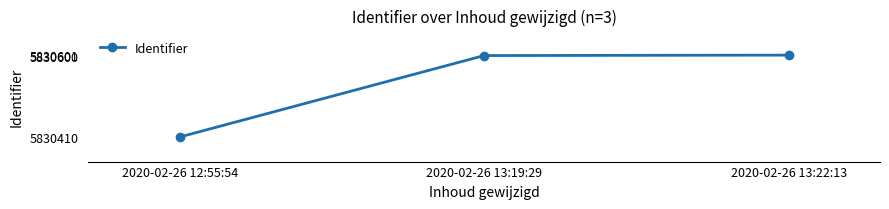

What is the label of the 2nd point from the left?

2020-02-26 13:19:29